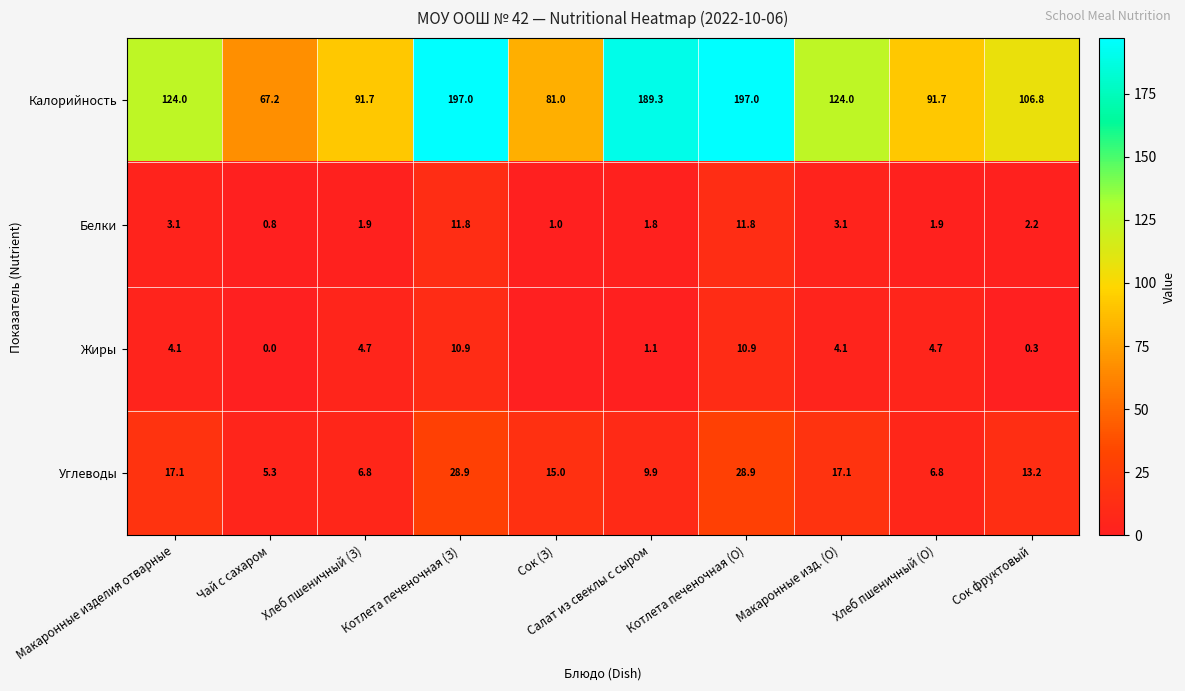

True or false: Белки has a value of 19.9 at Котлета печеночная (З).

False